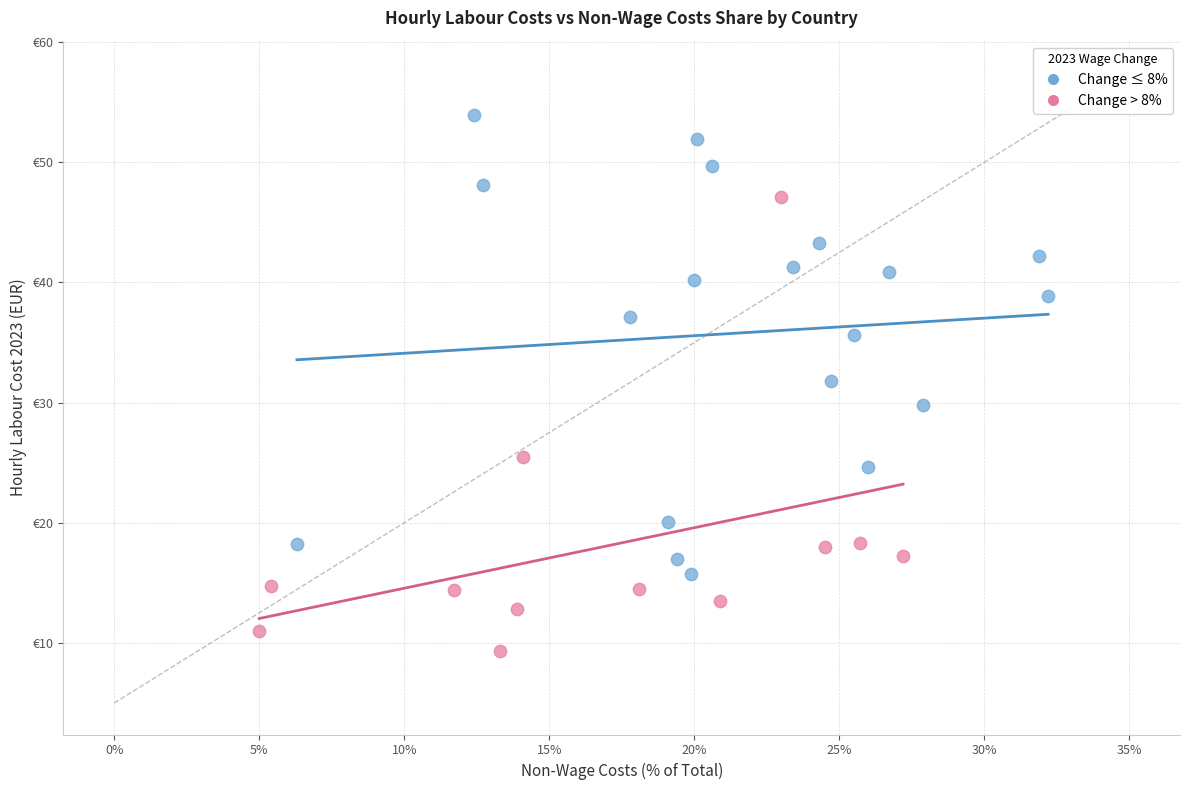

Which series reaches the minimum Y coordinate?

Change > 8%